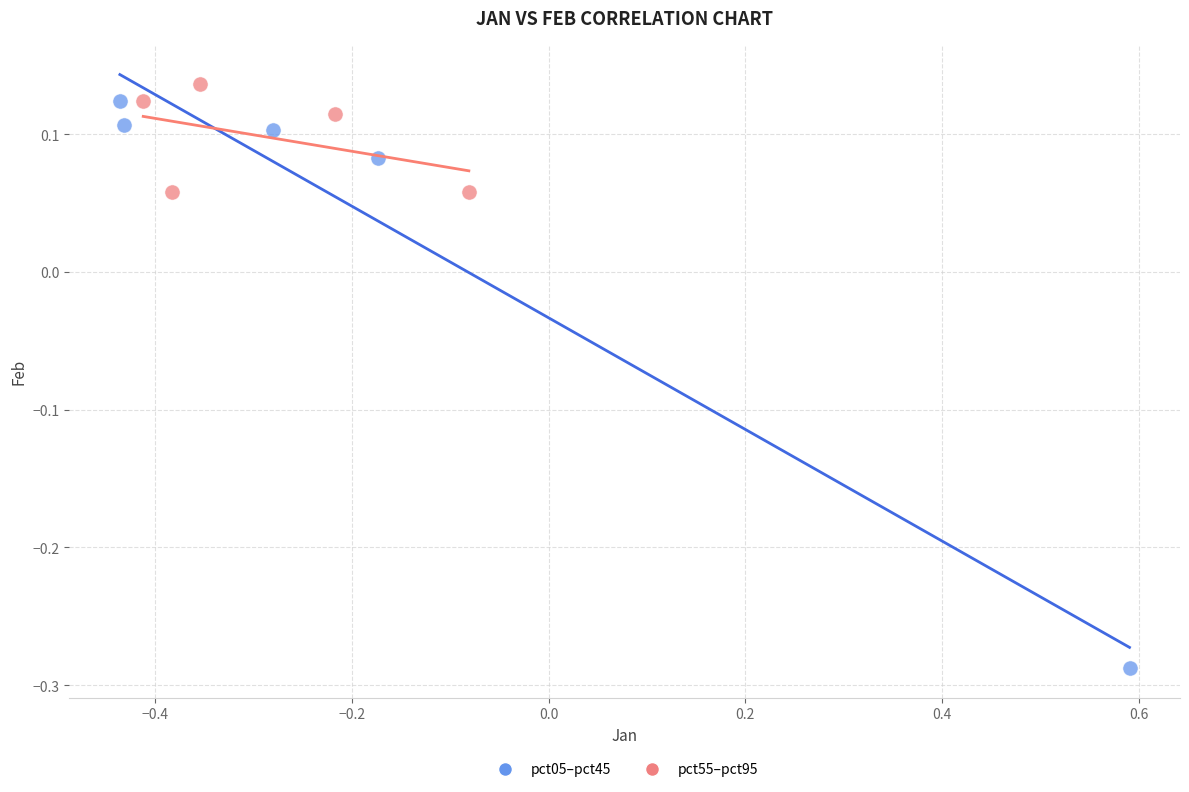

Which series has the widest spread of Y values?

pct05–pct45